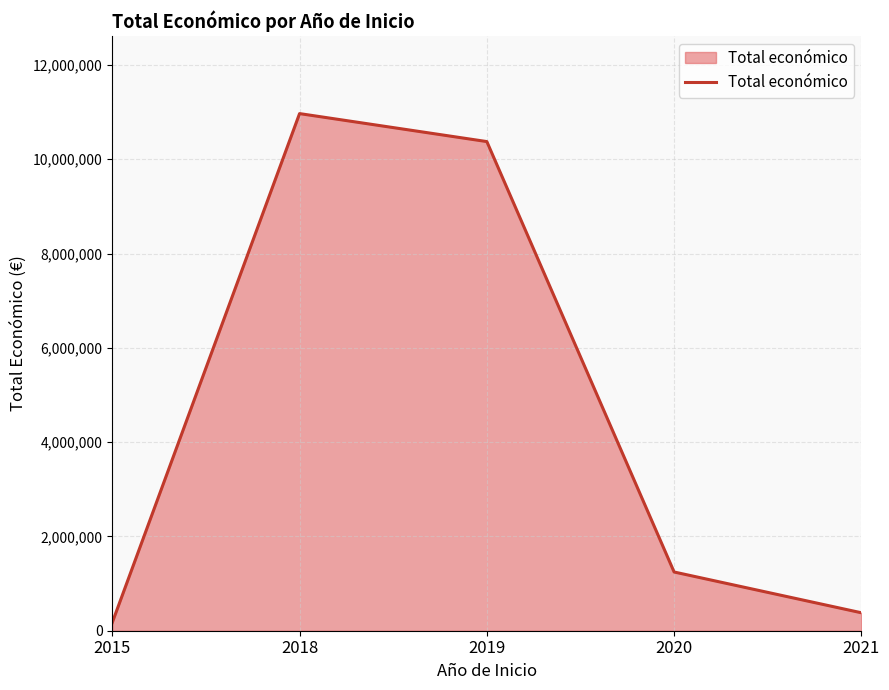

Reading left to right, what are all the values shown in this chart?

2015=174475	2018=10969388	2019=10375834	2020=1245844	2021=380777